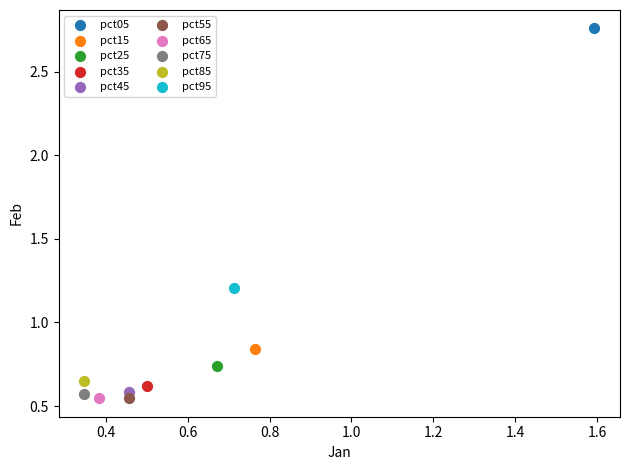

What are all the series names shown in the legend?

pct05, pct15, pct25, pct35, pct45, pct55, pct65, pct75, pct85, pct95